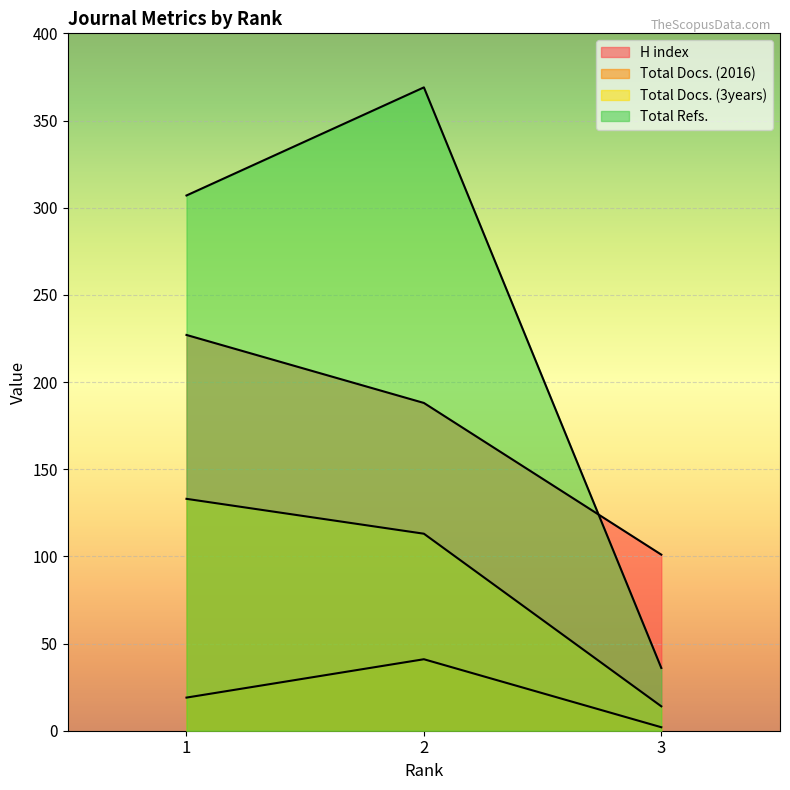

Reading left to right, transcribe all the data shown in this chart.

H index: 1=227	2=188	3=101
Total Docs. (2016): 1=19	2=41	3=2
Total Docs. (3years): 1=133	2=113	3=14
Total Refs.: 1=307	2=369	3=36